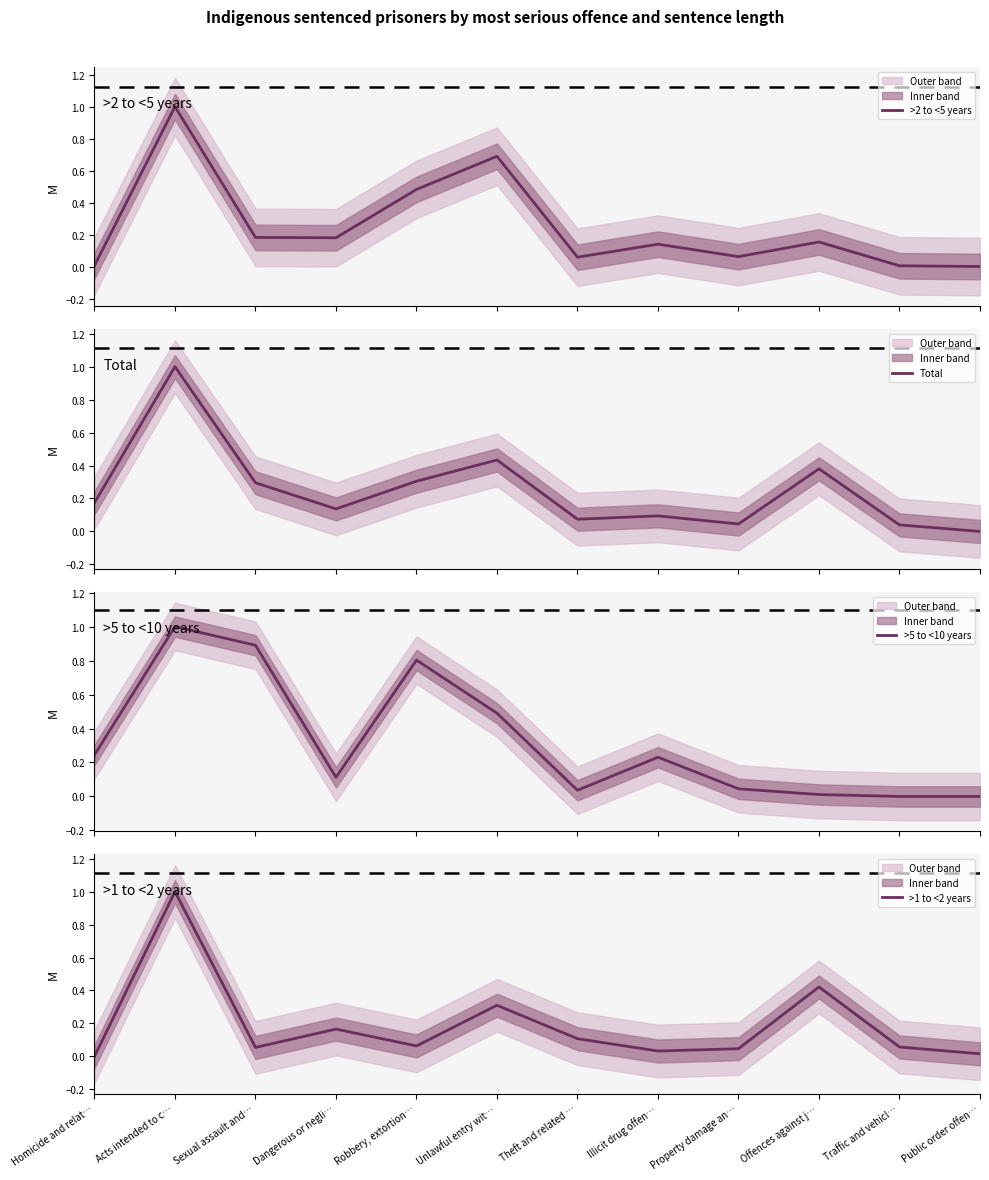

True or false: >5 to <10 years has a value of 0.0 at Offences against j….

True